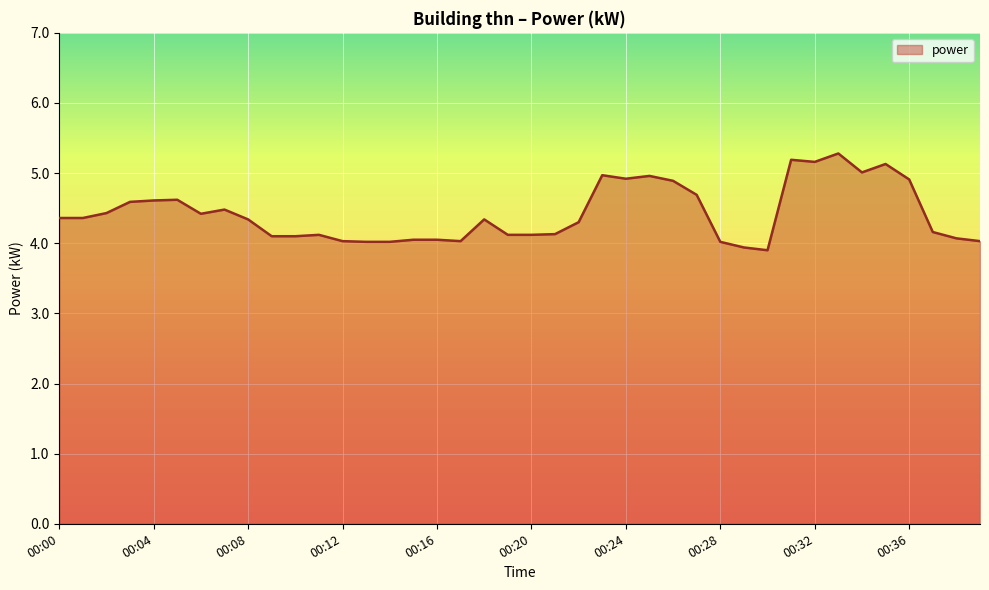

What is the greatest value displayed?

5.3